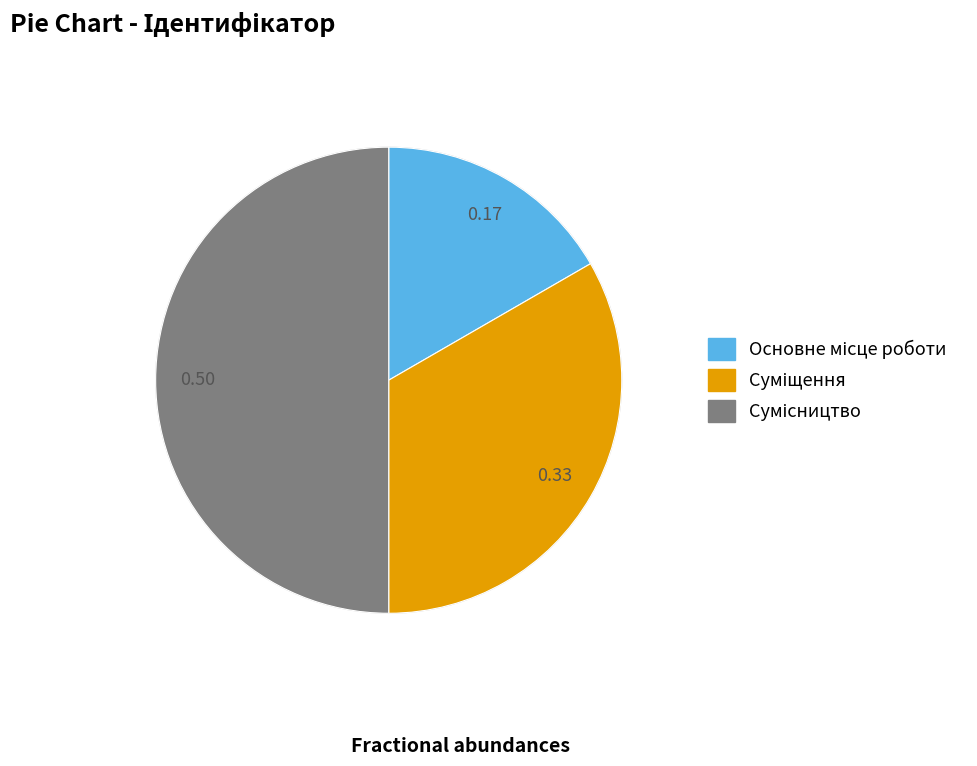

Approximately how many times larger is the value at Сумісництво compared to Суміщення?

1.5